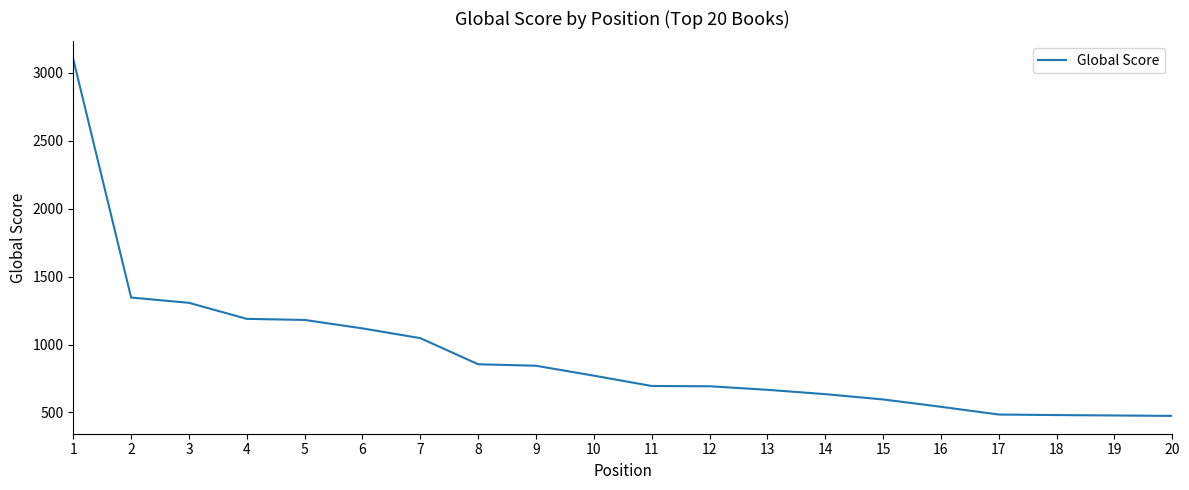

Count the number of data series in this chart.

1